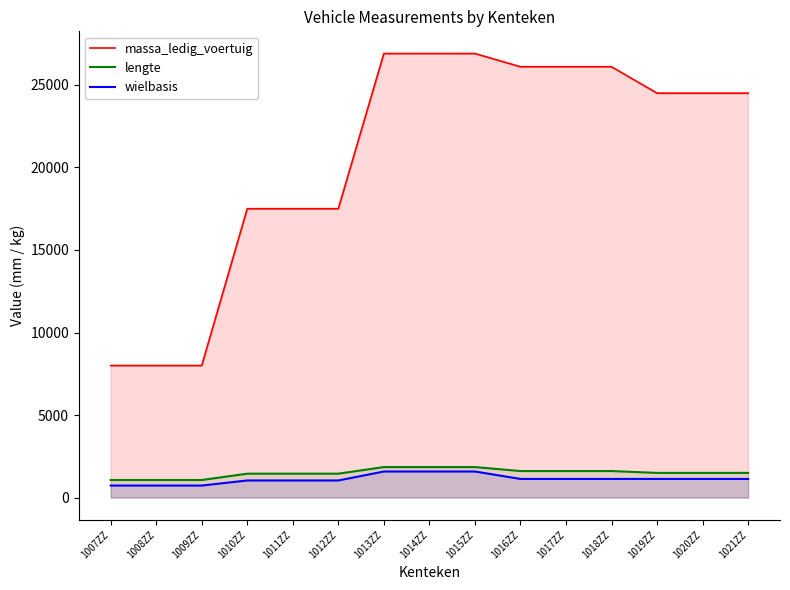

What value does the wielbasis series have at 1021ZZ?

1130